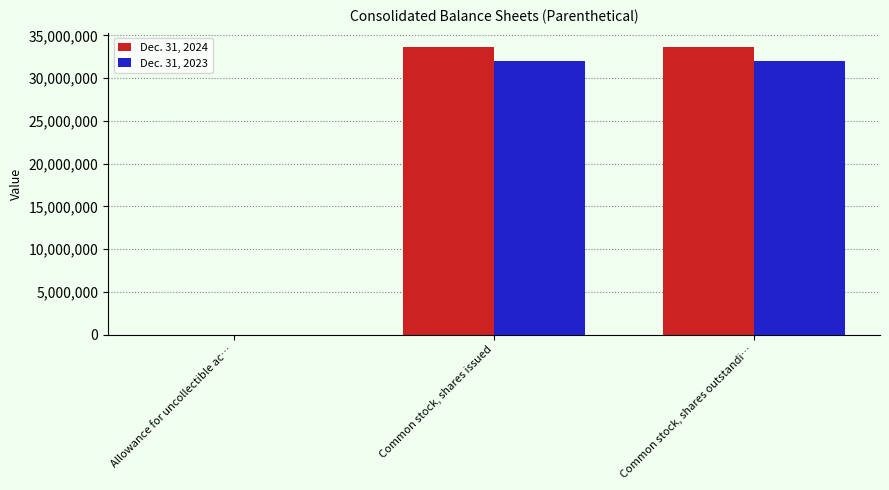

What are all the series names shown in the legend?

Dec. 31, 2024, Dec. 31, 2023